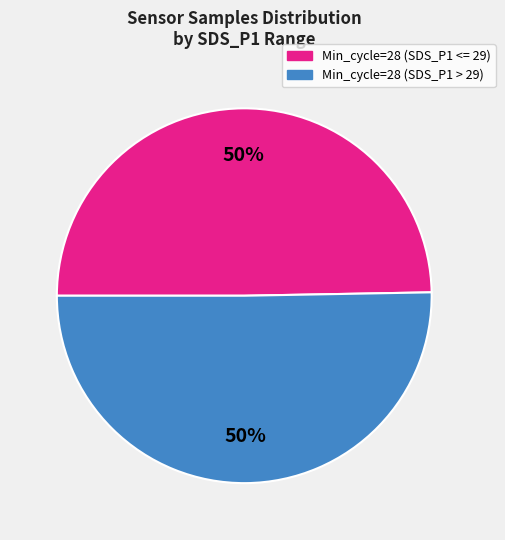

How many segments does this pie chart have?

2